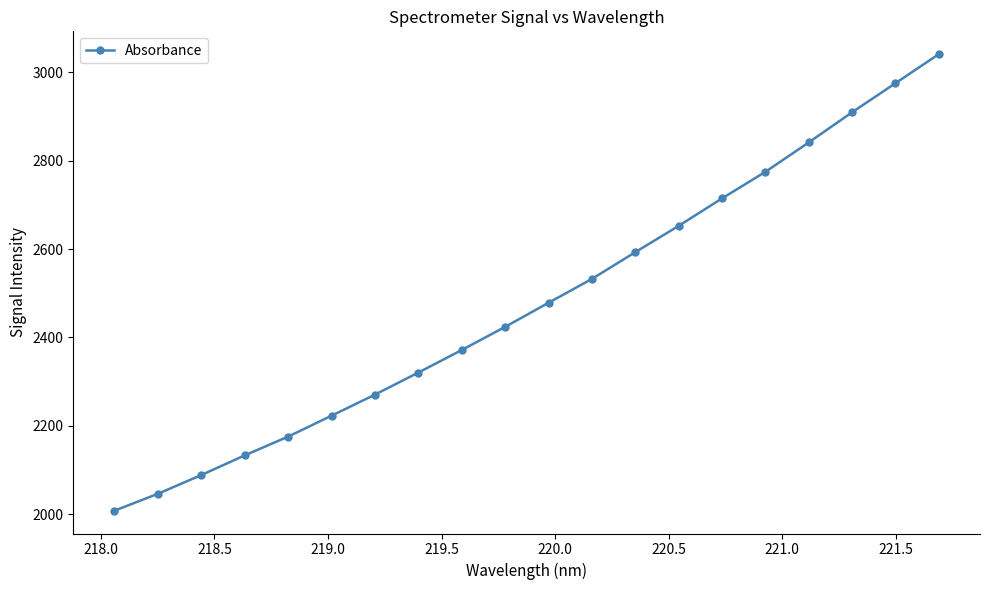

What is the sum of all values?

49570.3